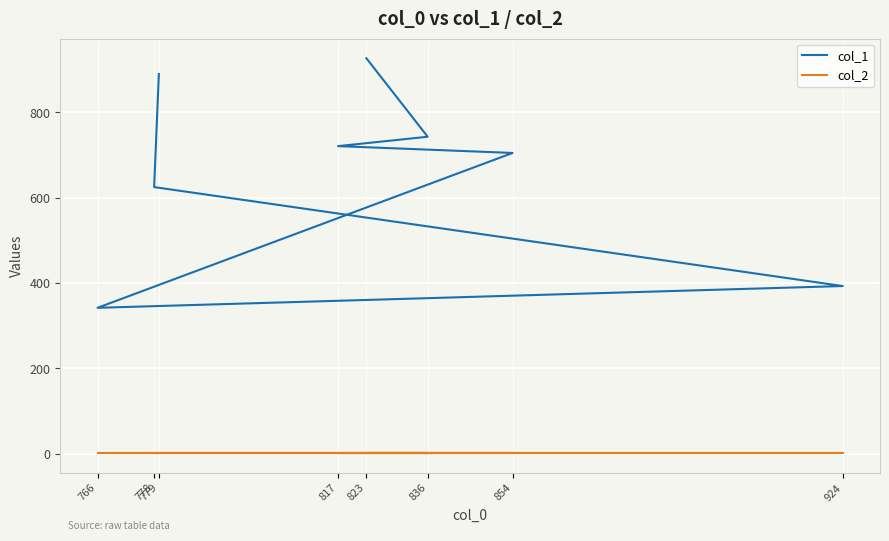

Which series has the largest total across all categories?

col_1